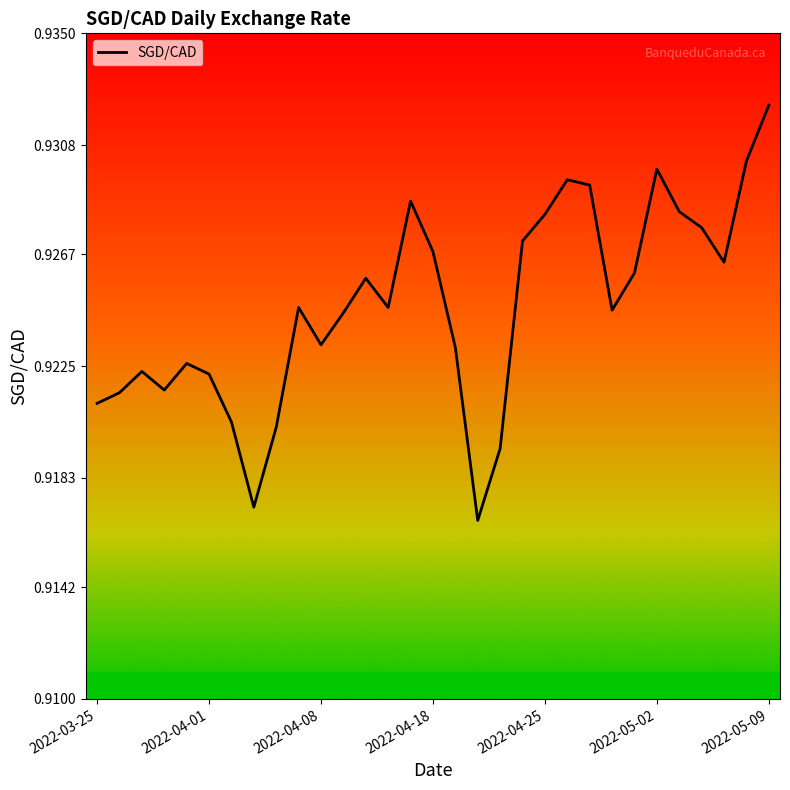

Reading left to right, what are all the values shown in this chart?

0.9	0.9	0.9	0.9	0.9	0.9	0.9	0.9	0.9	0.9	0.9	0.9	0.9	0.9	0.9	0.9	0.9	0.9	0.9	0.9	0.9	0.9	0.9	0.9	0.9	0.9	0.9	0.9	0.9	0.9	0.9